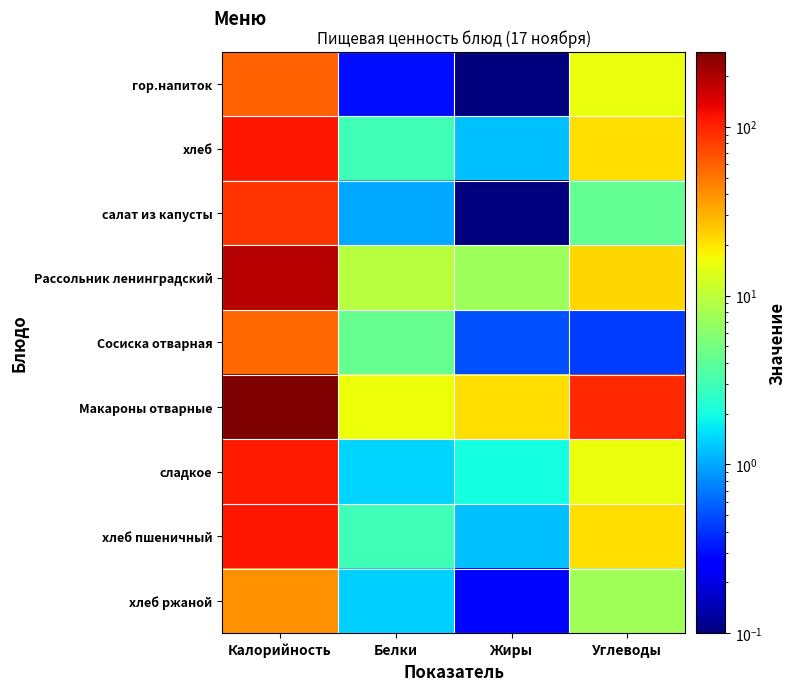

What is the difference between the highest and lowest values at Белки?

15.4